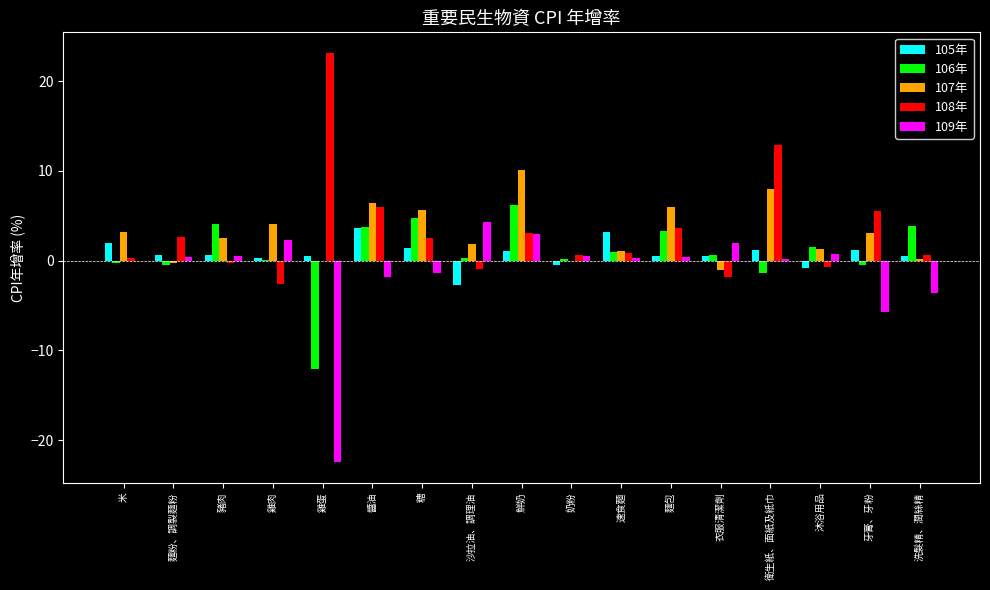

What is the total value across all series at 糖?

13.0